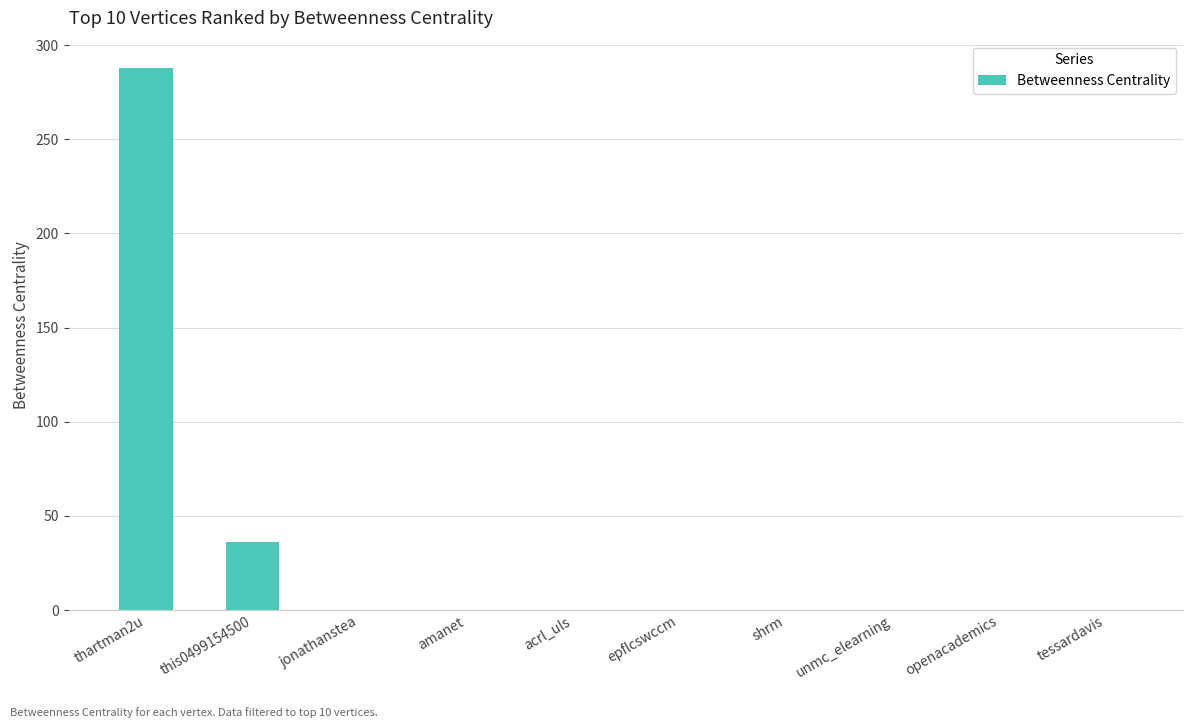

How many categories are shown in the chart?

10